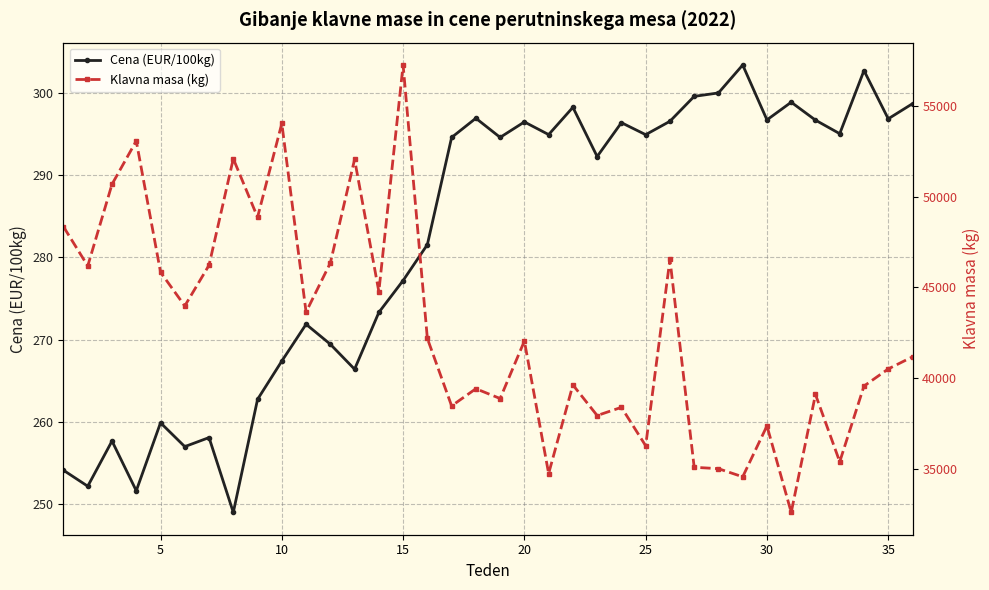

Does the chart have visible grid lines?

Yes